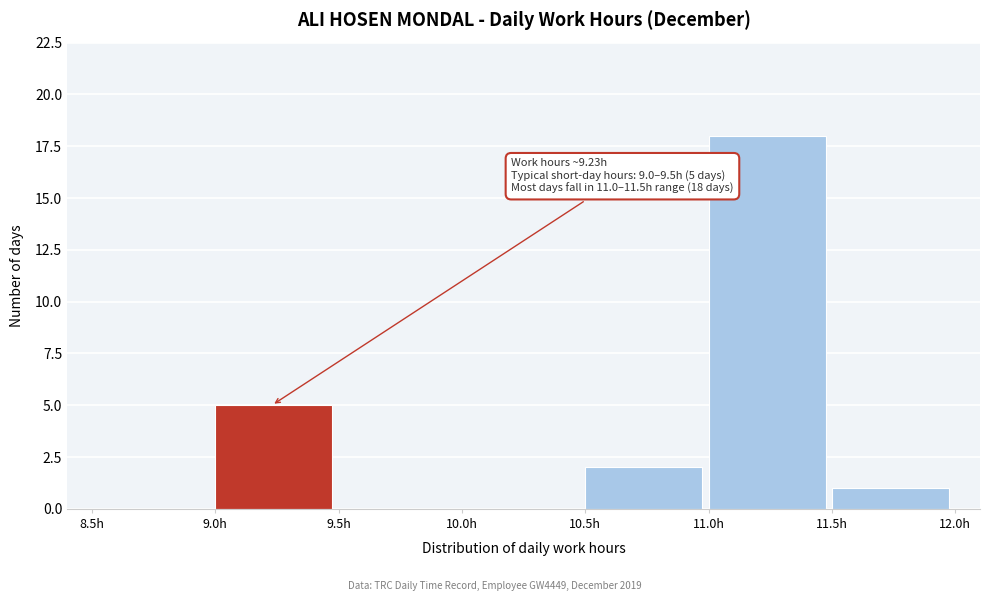

Which range on the x-axis has the tallest bar?

11.0 to 11.5